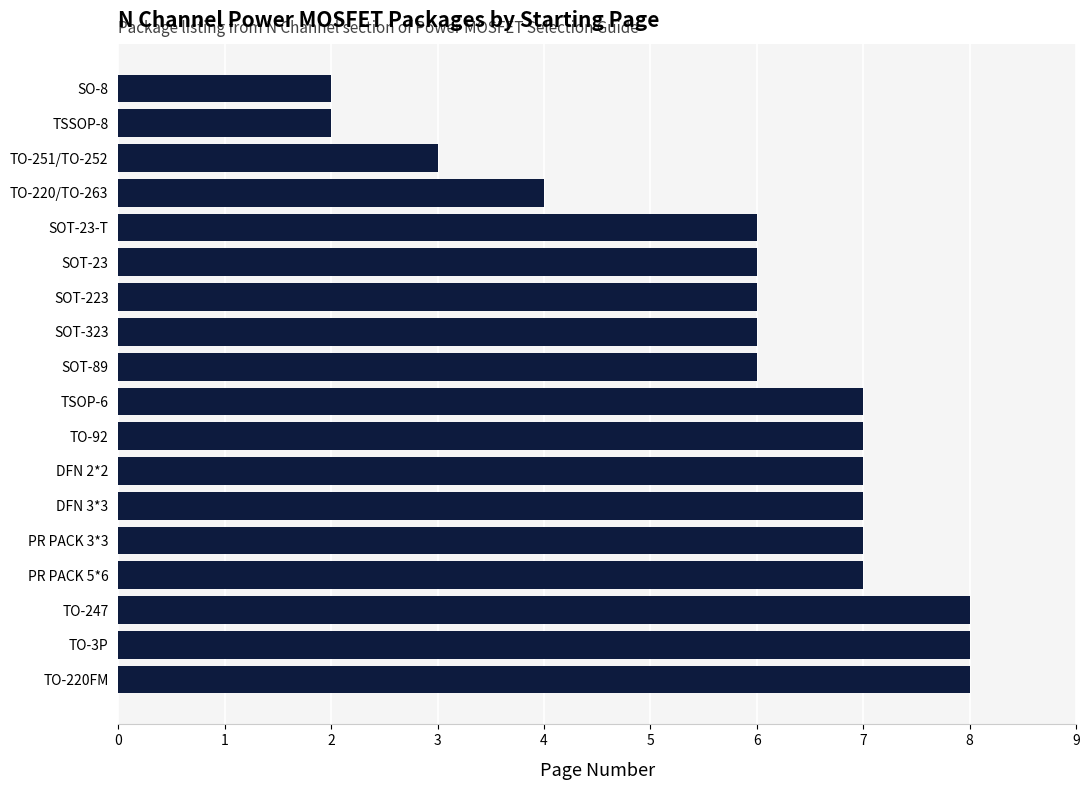

What is the ratio of the value at TSOP-6 to the value at PR PACK 3*3?

1.0